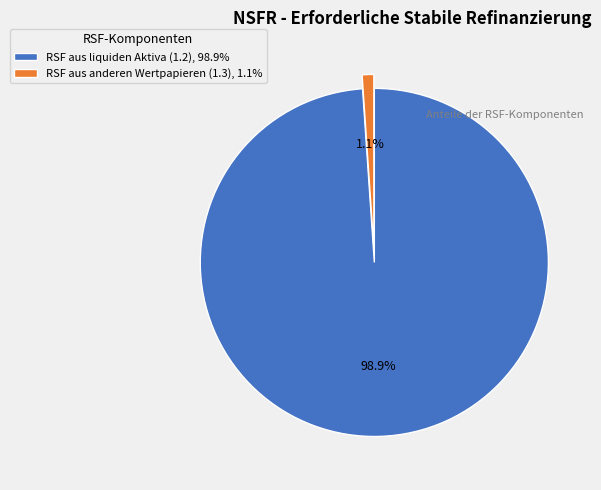

Rank the categories by value from lowest to highest.

RSF aus anderen Wertpapieren (1.3), RSF aus liquiden Aktiva (1.2)